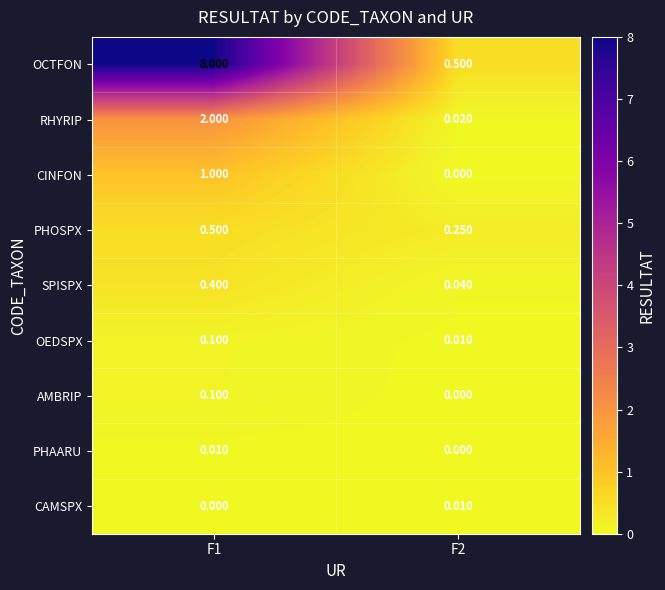

Which series changed the most between F1 and F2?

OCTFON